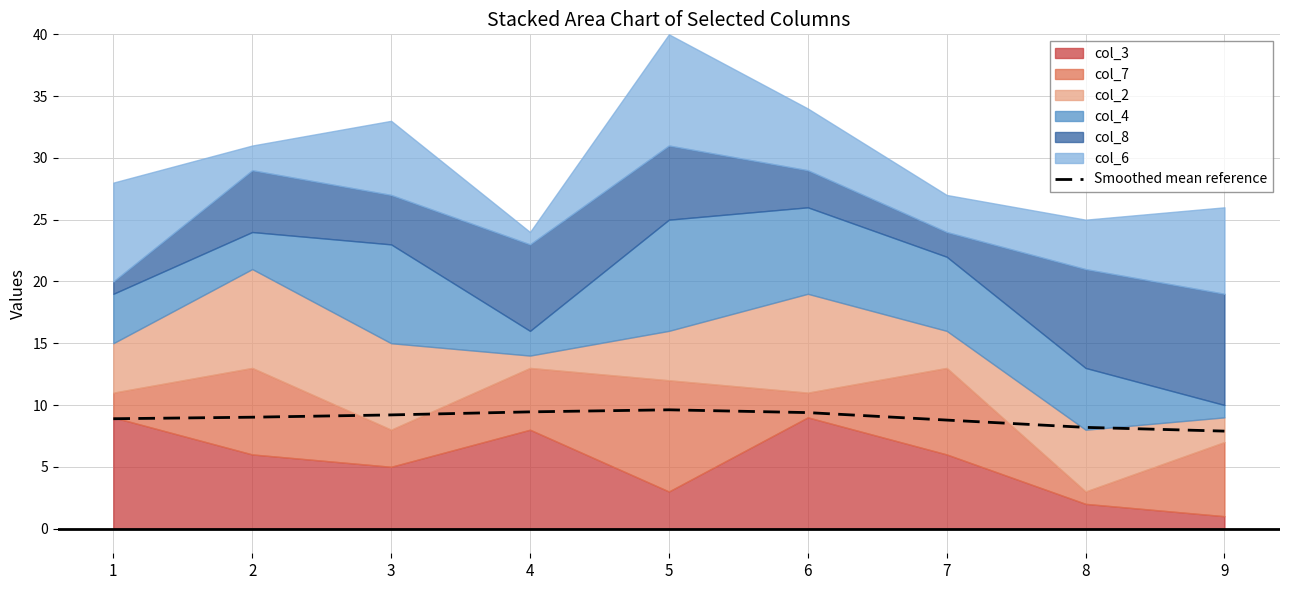

How many values exceed 9?

5